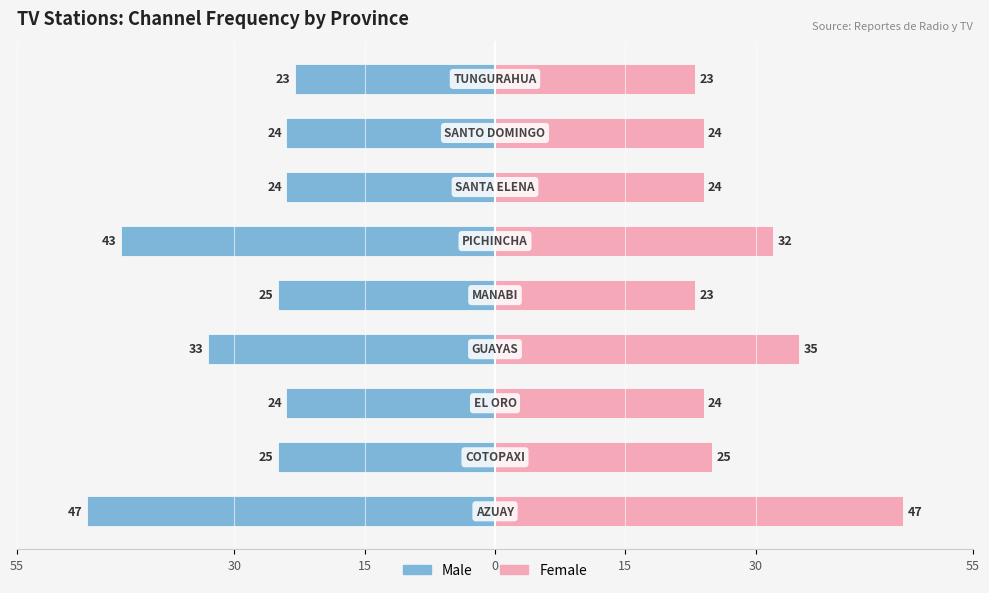

Reading left to right, transcribe all the data shown in this chart.

Male: -47	-25	-24	-33	-25	-43	-24	-24	-23
Female: 47	25	24	35	23	32	24	24	23